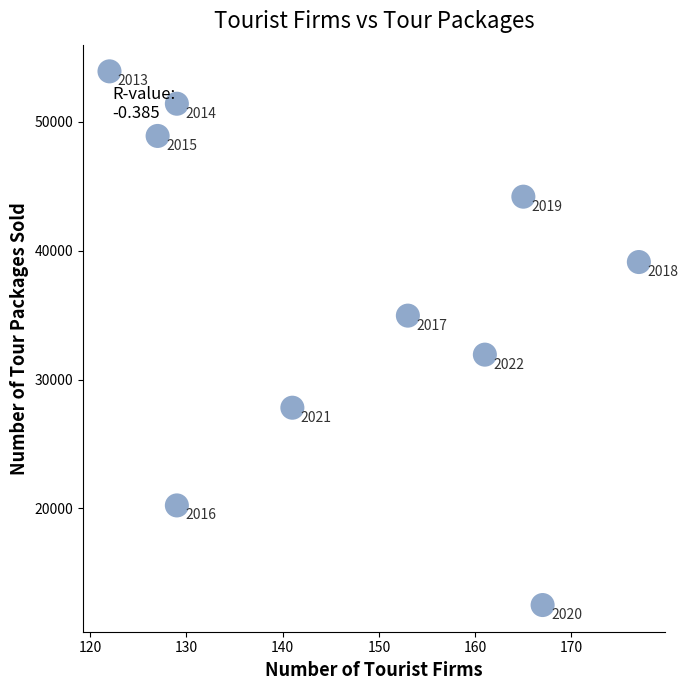

What is the average Y value?

36505